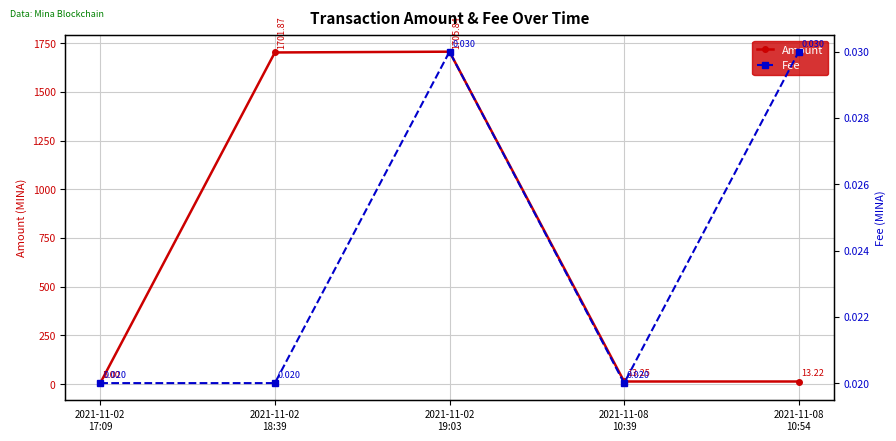

What is the label of the 4th point from the right?

2021-11-02
18:39